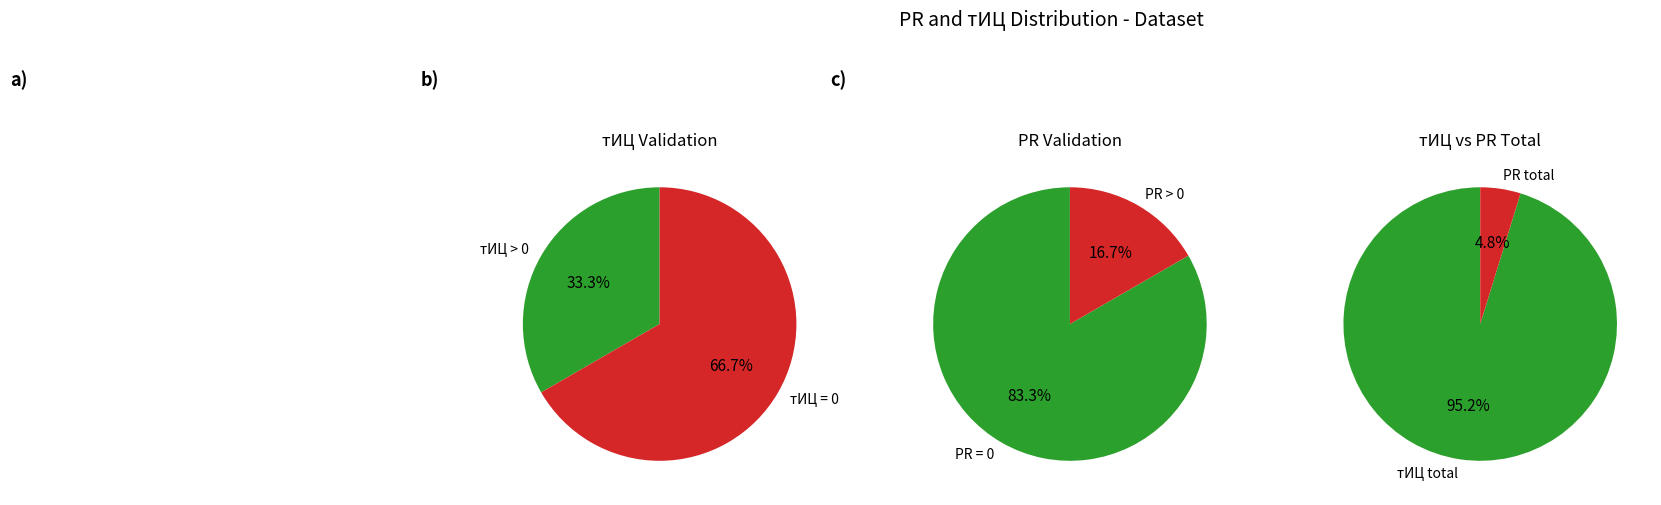

The 2015-11-23 slice represents 1% of the pie. True or false?

False